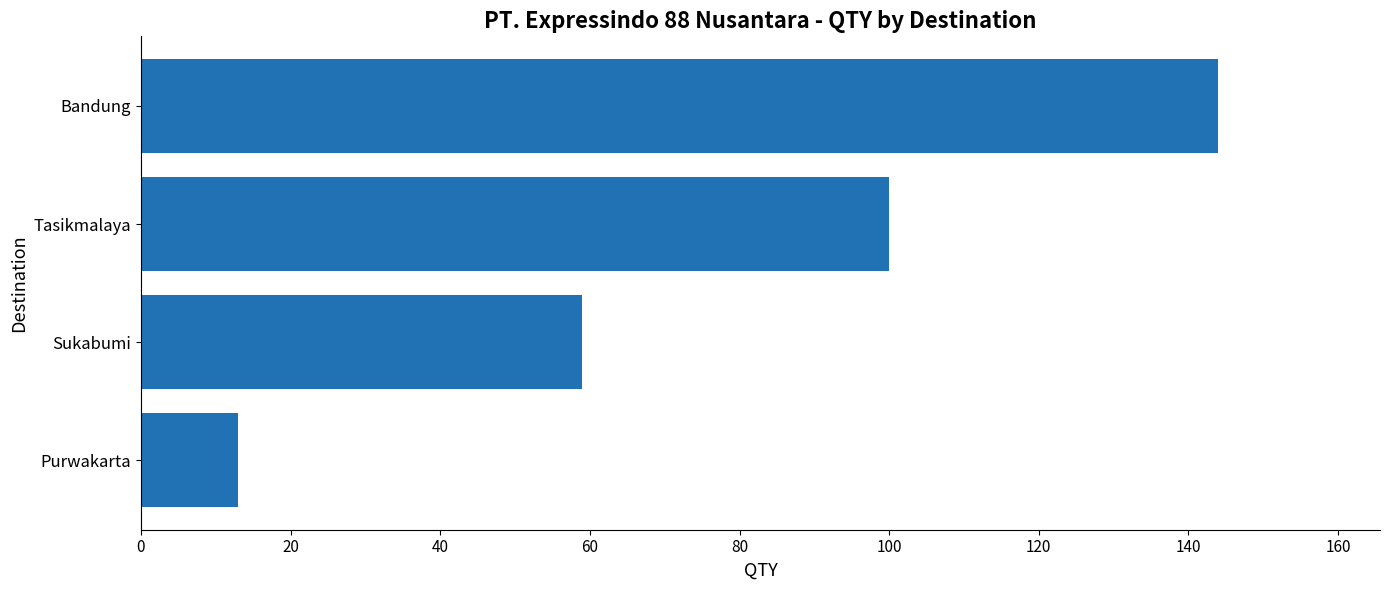

Rank the categories by value from lowest to highest.

Purwakarta, Sukabumi, Tasikmalaya, Bandung